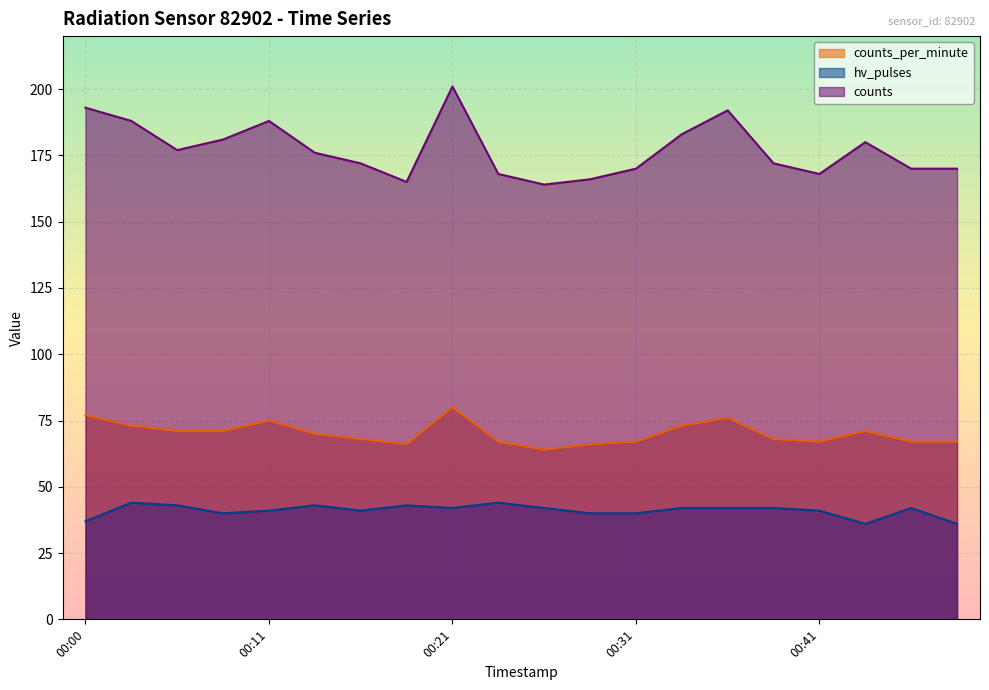

Where does the counts_per_minute series first go above 70?

00:00